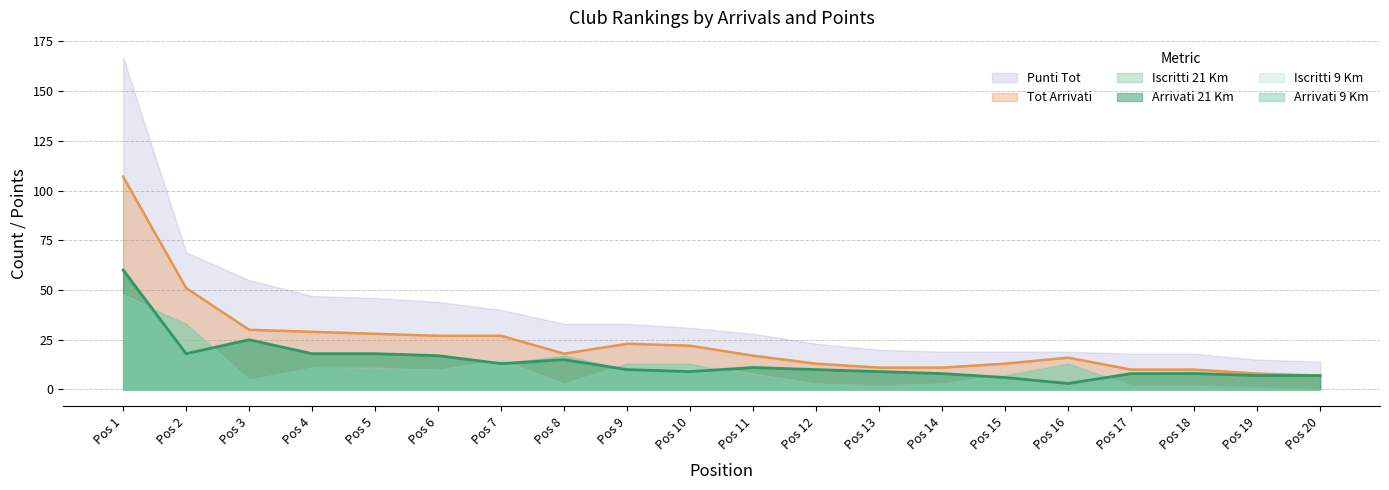

At which category is the sum across all series the highest?

Pos 1